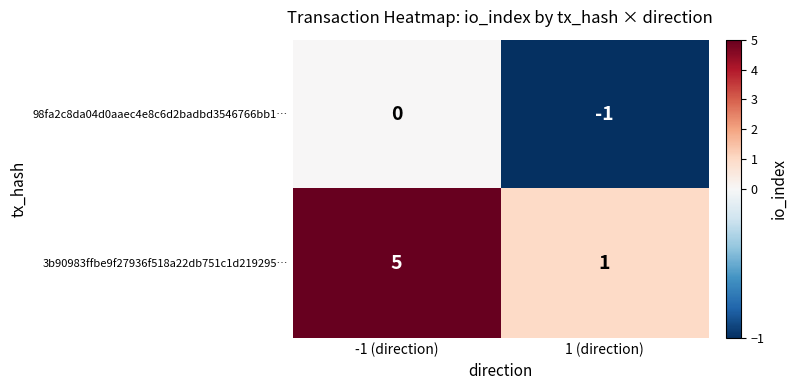

Reading left to right, list all the values displayed in this chart.

98fa2c8da04d0aaec4e8c6d2badbd3546766bb1…: -1 (direction)=0	1 (direction)=-1
3b90983ffbe9f27936f518a22db751c1d219295…: -1 (direction)=5	1 (direction)=1